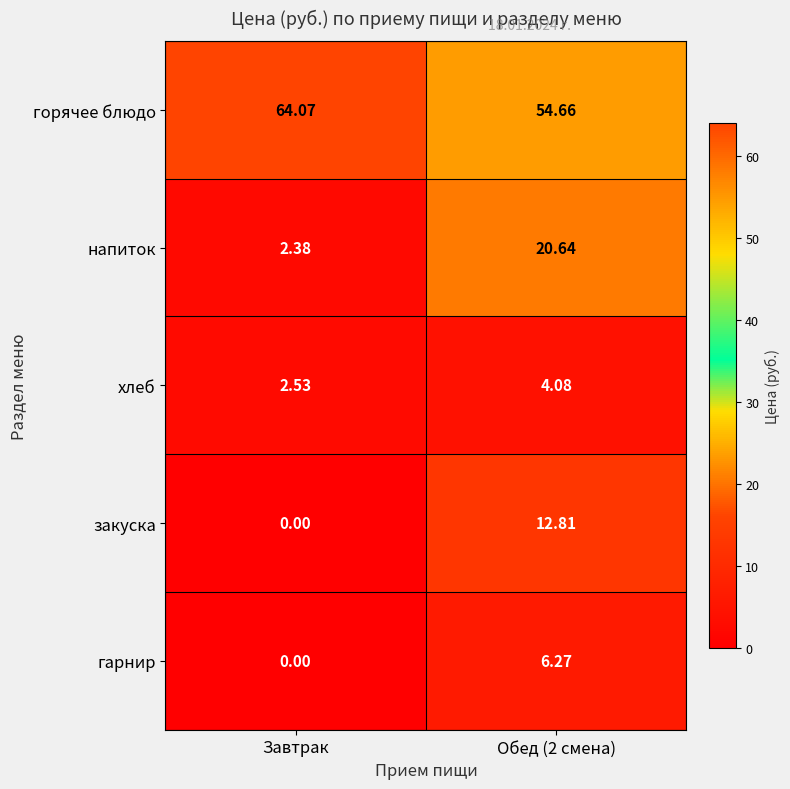

At which category does the chart reach its minimum across all series?

Завтрак